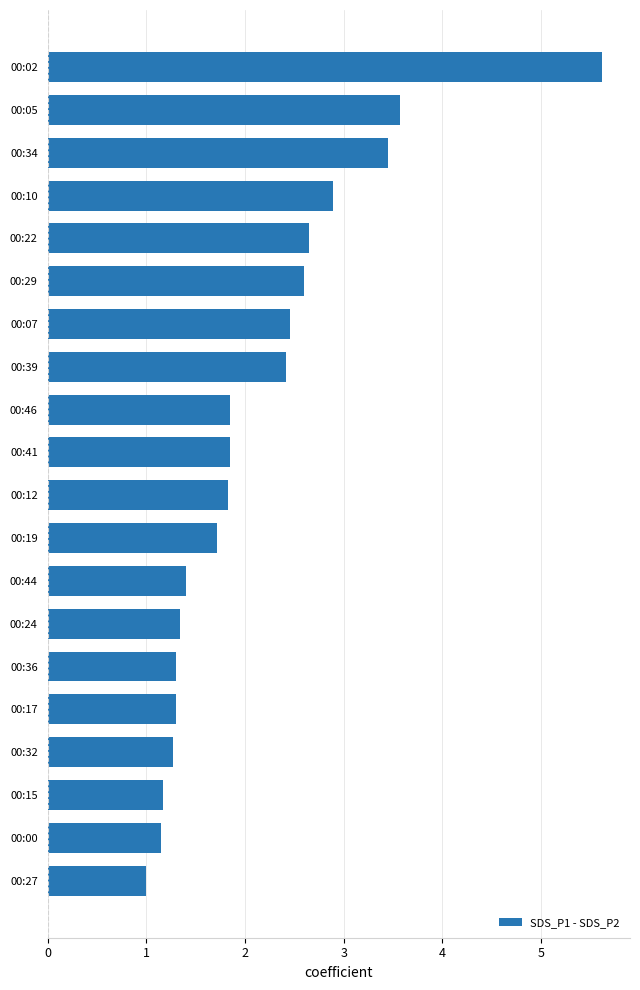

How many bars are there in total?

20